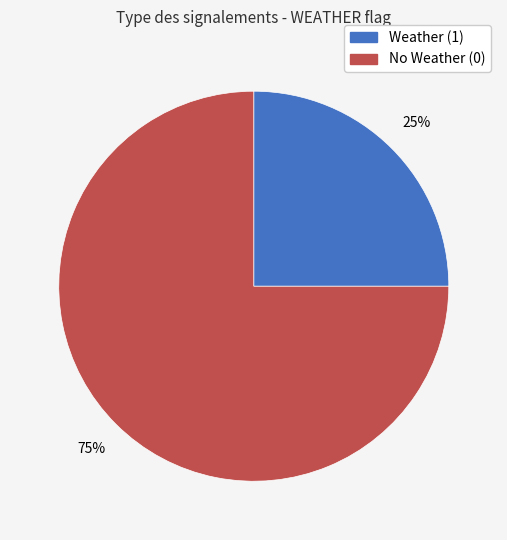

How many slices are in this pie chart?

2